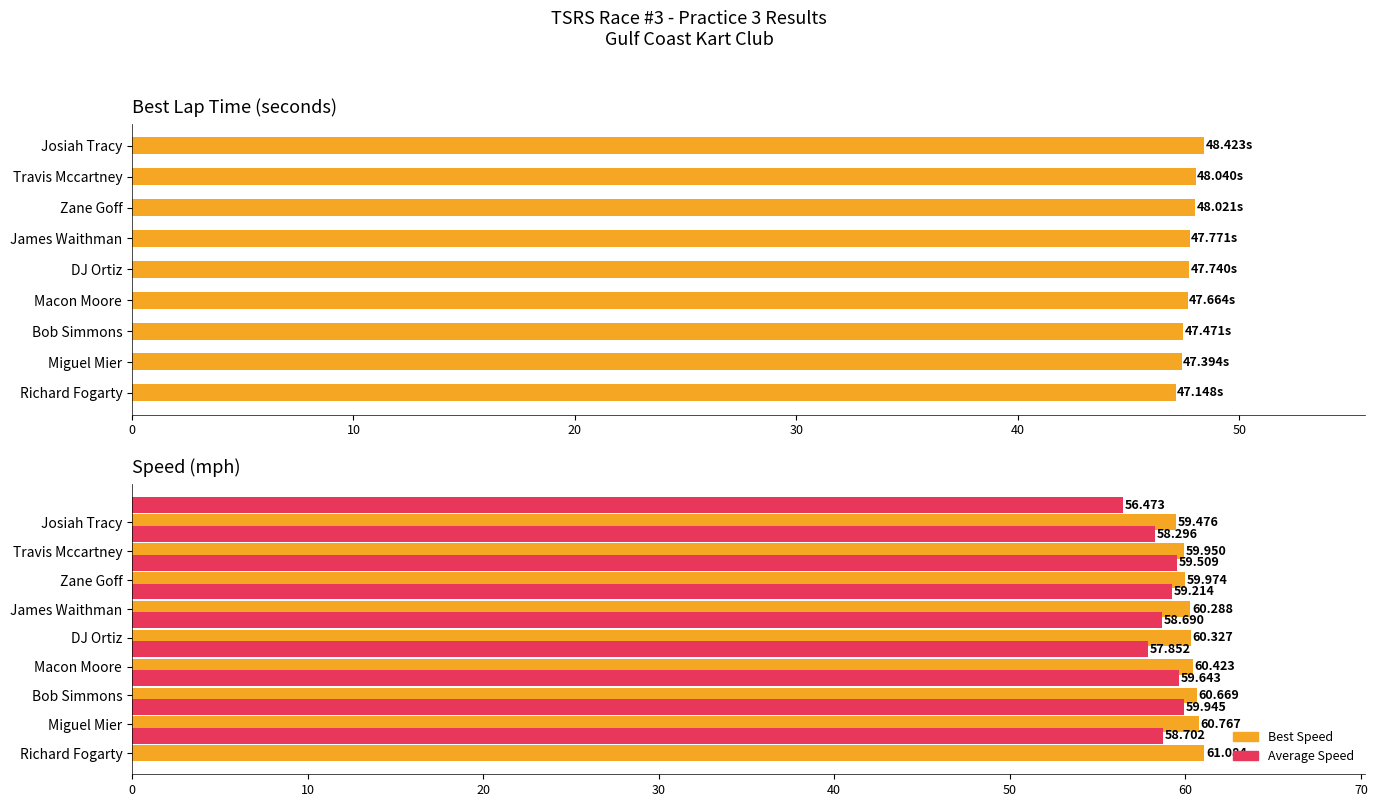

What is the value of the Best Speed bar at the 4th from the left?

60.4